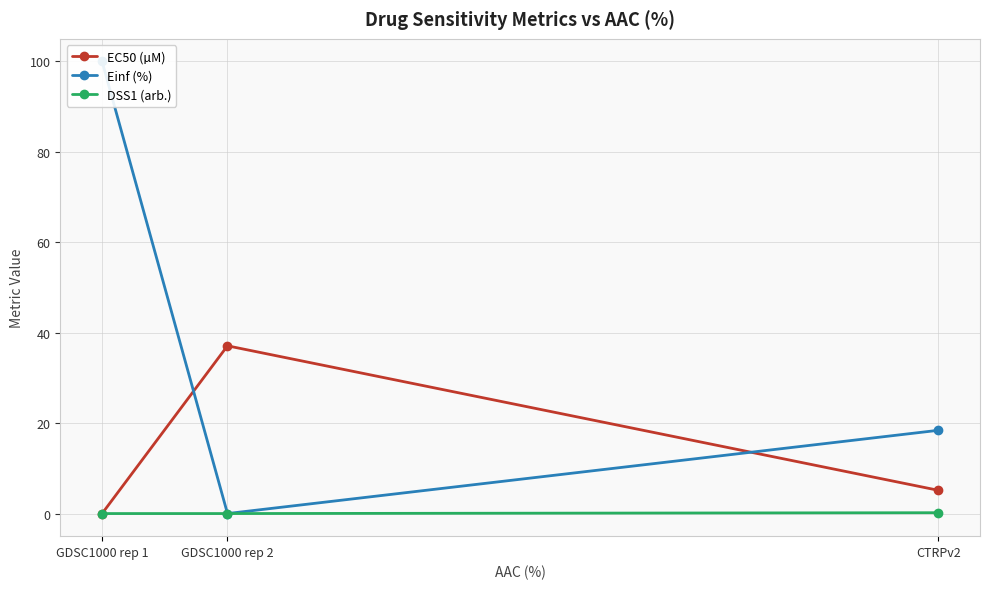

What are all the series names shown in the legend?

EC50 (µM), Einf (%), DSS1 (arb.)